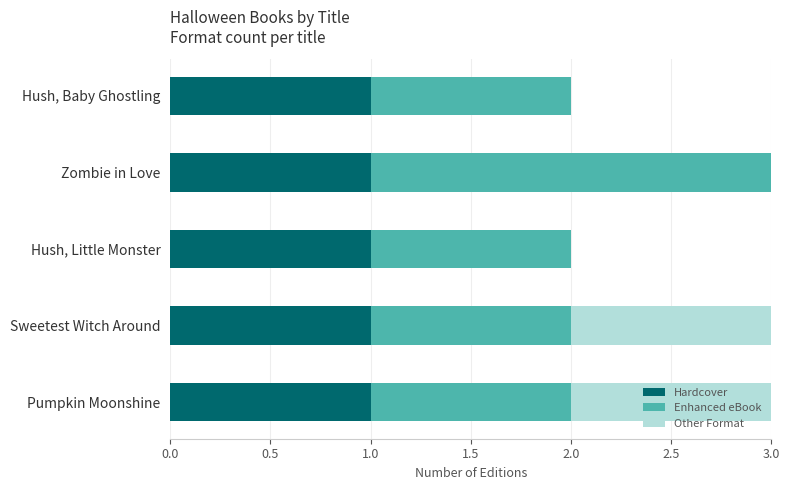

The Hardcover series shows 0 at Zombie in Love. True or false?

False